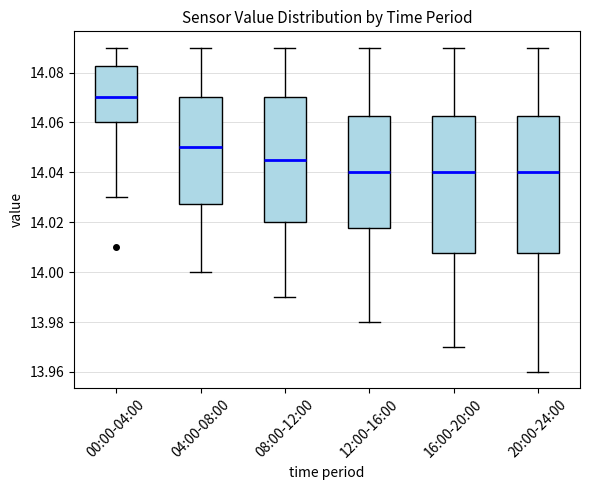

Reading left to right, read every box against the y-axis: the position of its median line, the range the box covers, and the ends of its whiskers. The values are not printed on the chart, so give them approximately, as read against the axis.

00:00-04:00: median 14.070, box 14.060 to 14.082, whiskers 14.030 to 14.090
04:00-08:00: median 14.050, box 14.028 to 14.070, whiskers 14.000 to 14.090
08:00-12:00: median 14.046, box 14.020 to 14.070, whiskers 13.990 to 14.090
12:00-16:00: median 14.040, box 14.018 to 14.062, whiskers 13.980 to 14.090
16:00-20:00: median 14.040, box 14.008 to 14.062, whiskers 13.970 to 14.090
20:00-24:00: median 14.040, box 14.008 to 14.062, whiskers 13.960 to 14.090